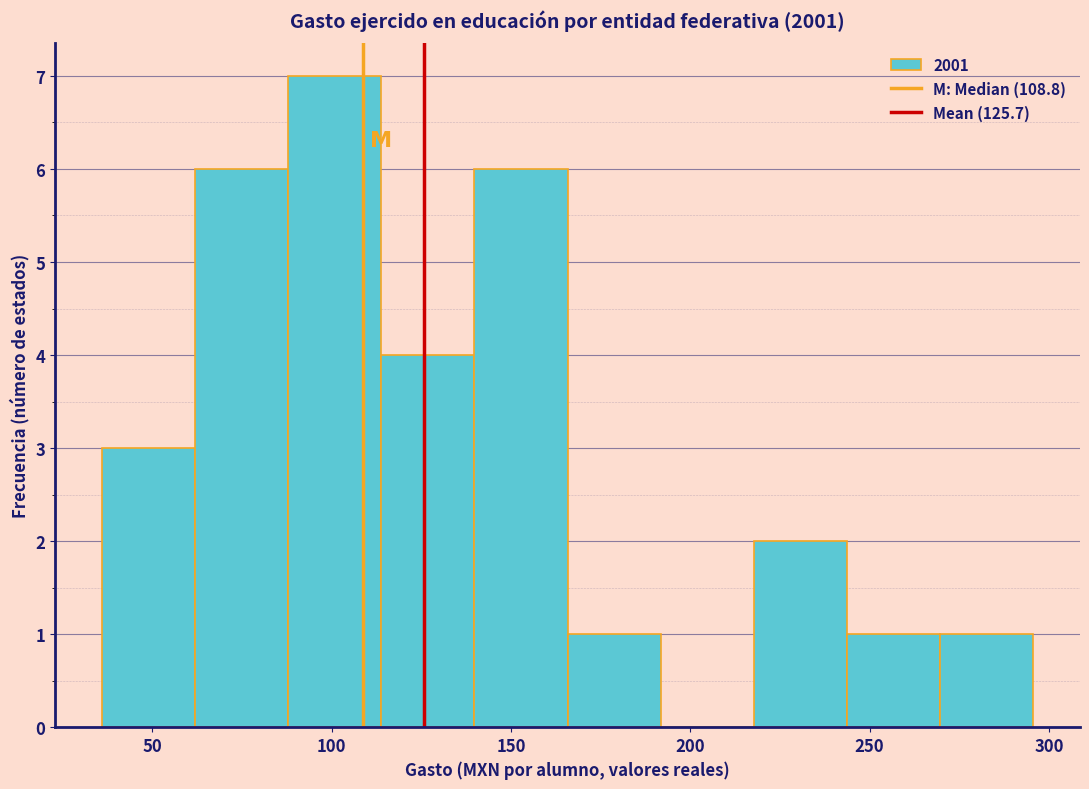

What is the height of the bar covering 35 to 60 on the x-axis? Neither the bar edges nor the heights are printed on the chart, so give them approximately, as read against the axes.

3